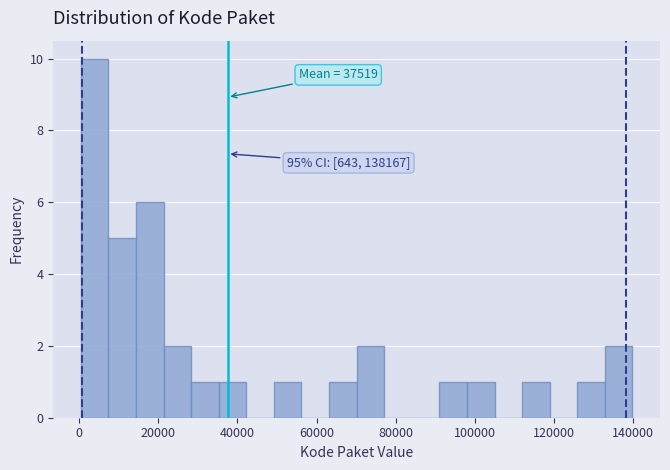

Read against the x-axis, roughly where is the centre of the tallest bar?

4000